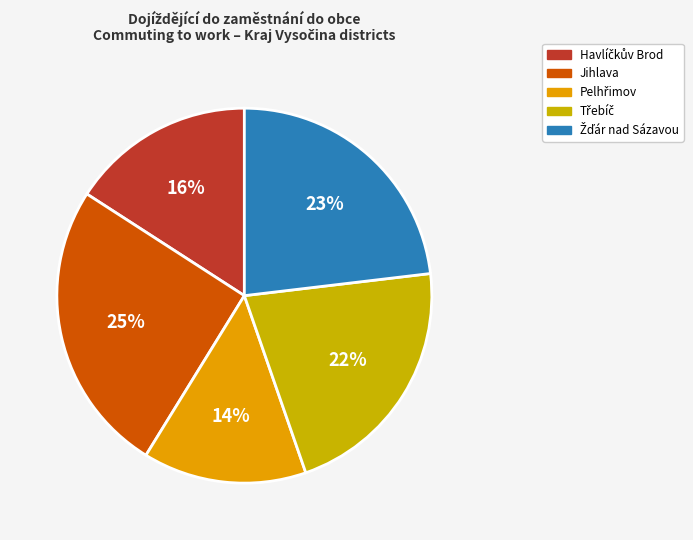

To the nearest percent, what portion does Třebíč represent?

22%